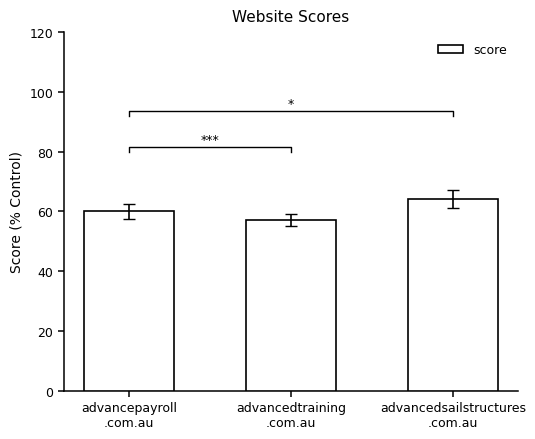

Rank the categories by value from lowest to highest.

advancedtraining
.com.au, advancepayroll
.com.au, advancedsailstructures
.com.au